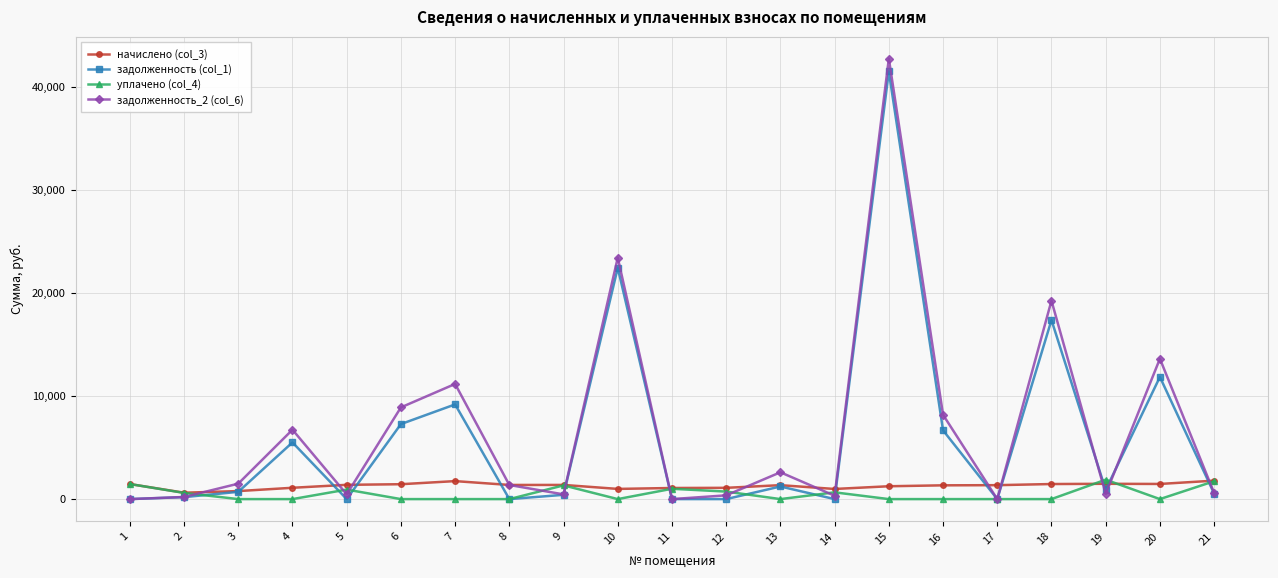

At which category is the sum across all series the highest?

15